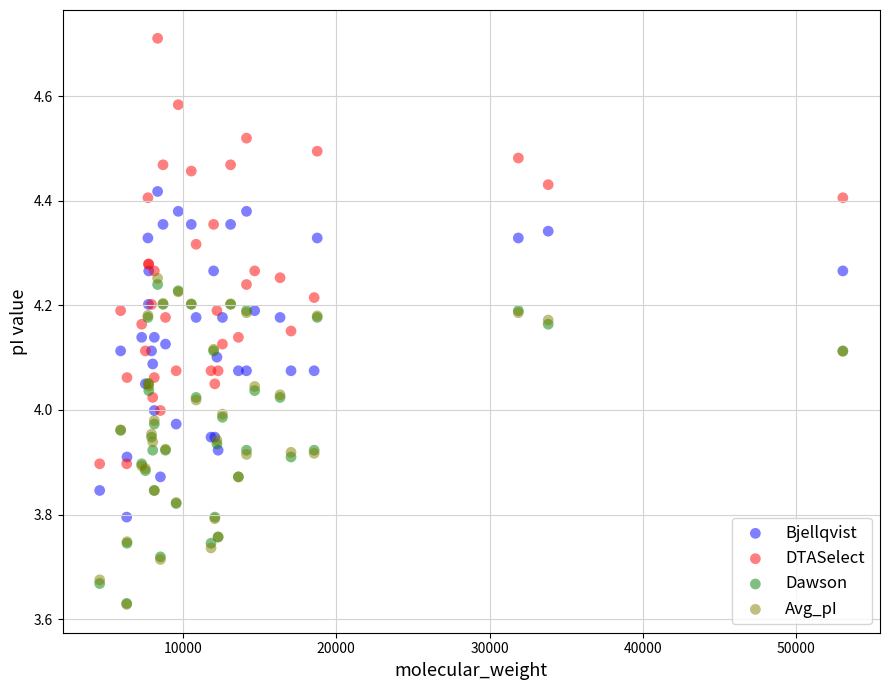

What are all the series names shown in the legend?

Bjellqvist, DTASelect, Dawson, Avg_pI